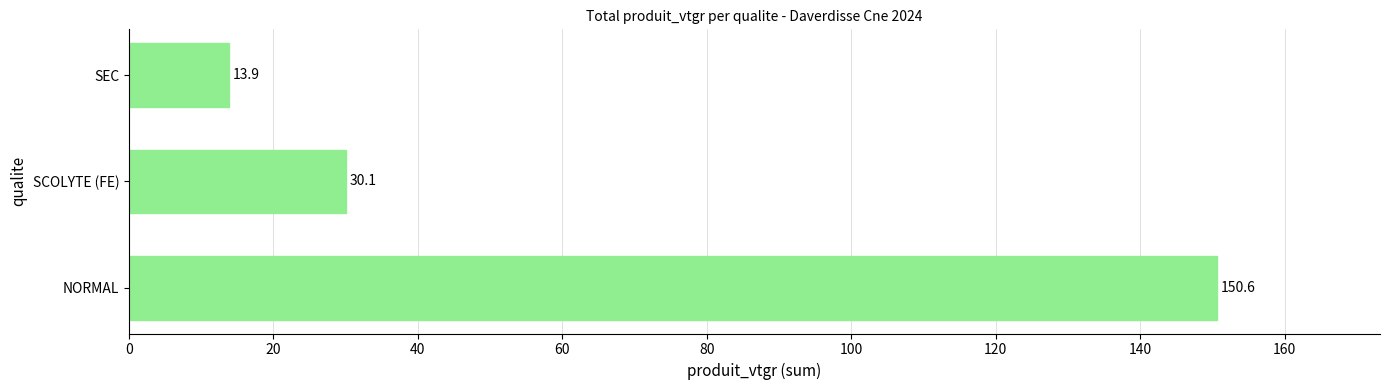

How many categories are shown in the chart?

3